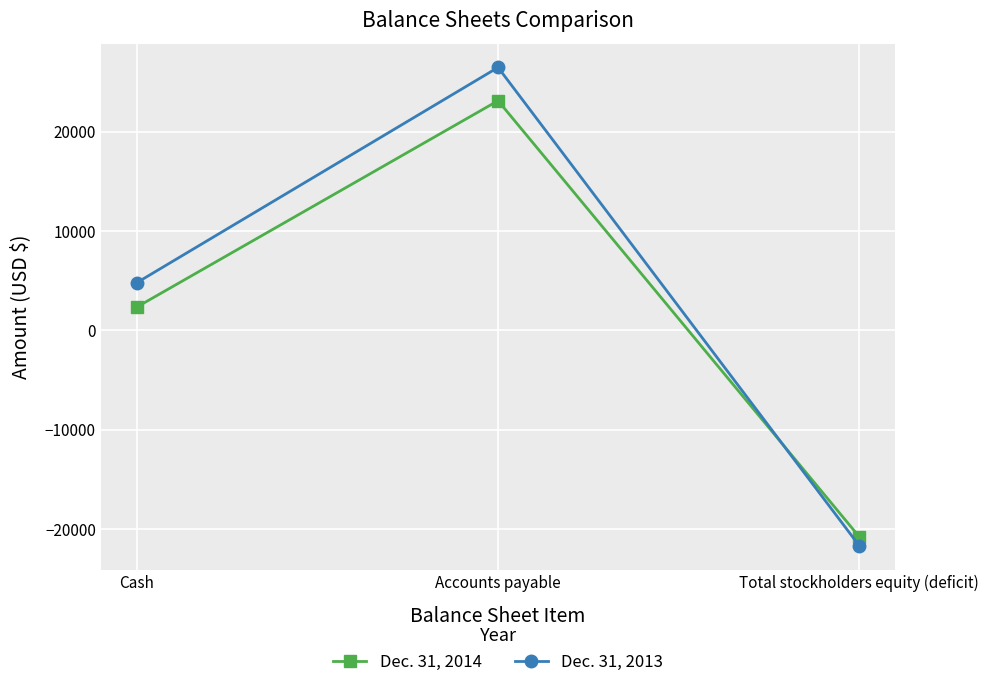

How many lines are shown in the chart?

2